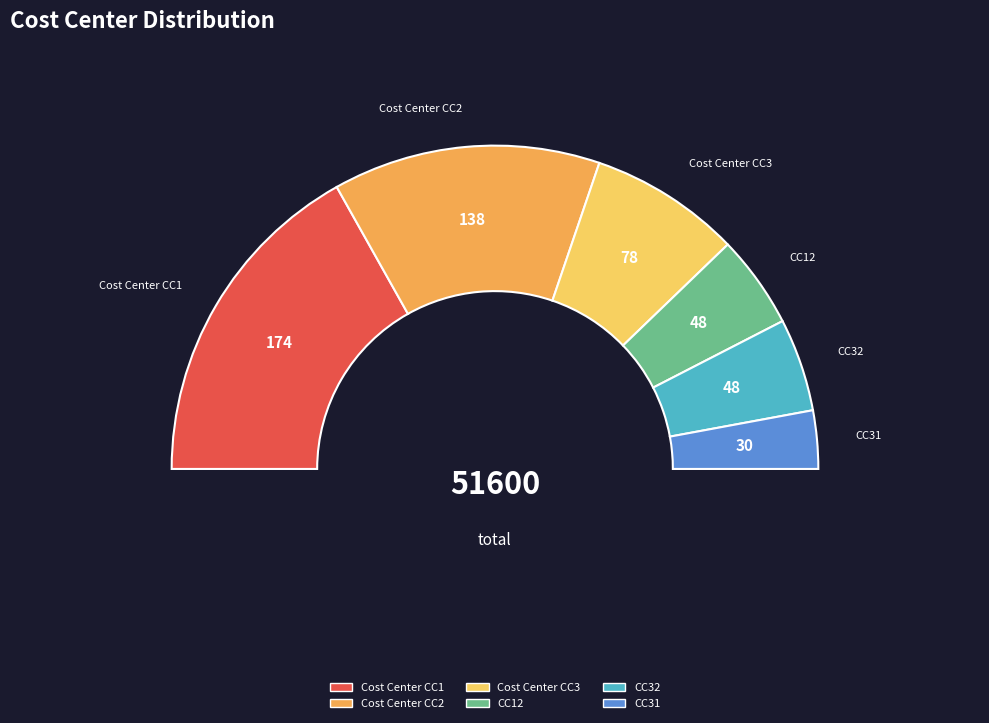

Rank the categories by value from lowest to highest.

CC31, CC12, CC32, Cost Center CC3, Cost Center CC2, Cost Center CC1